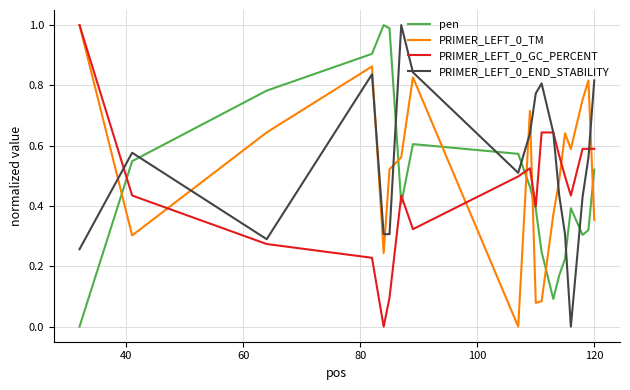

True or false: PRIMER_LEFT_0_TM and PRIMER_LEFT_0_END_STABILITY cross at least once.

True